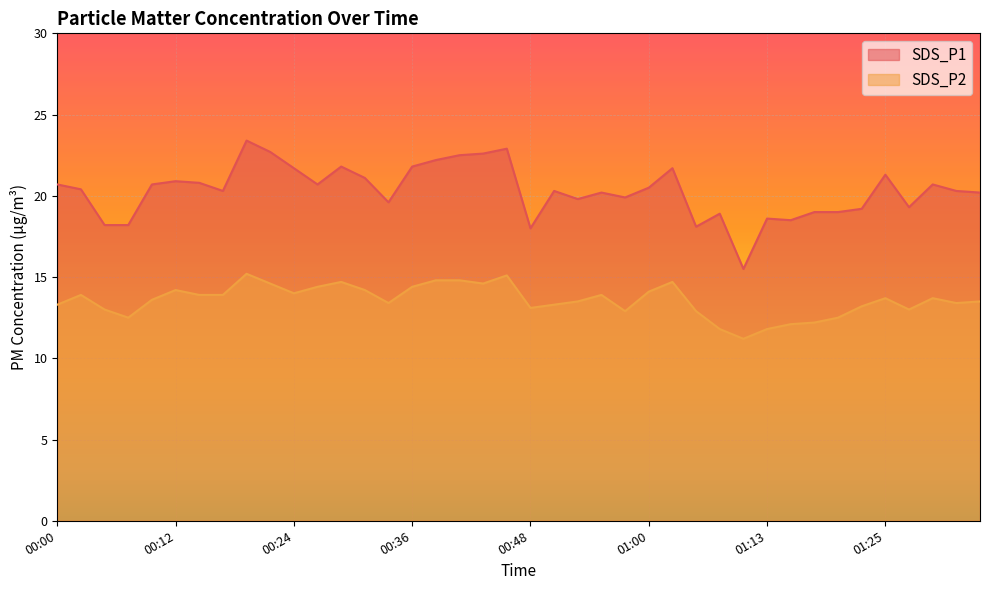

What is the greatest value displayed?

23.4